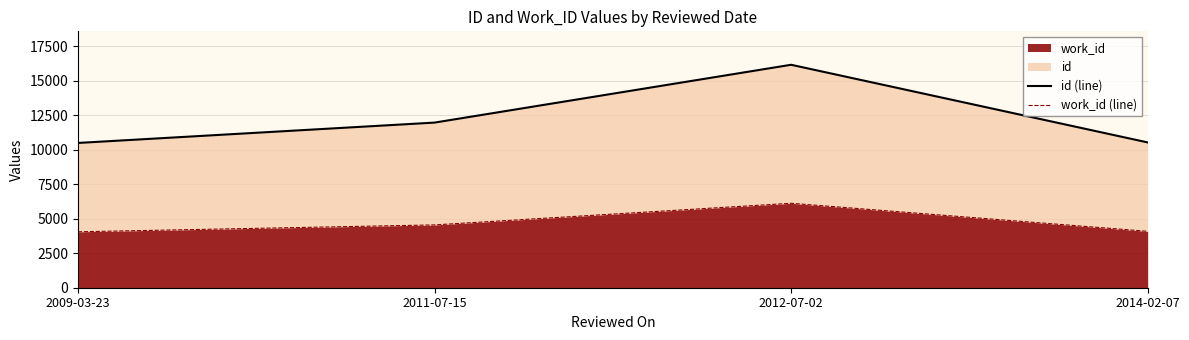

The value of work_id at 2009-03-23 is 4056. True or false?

True